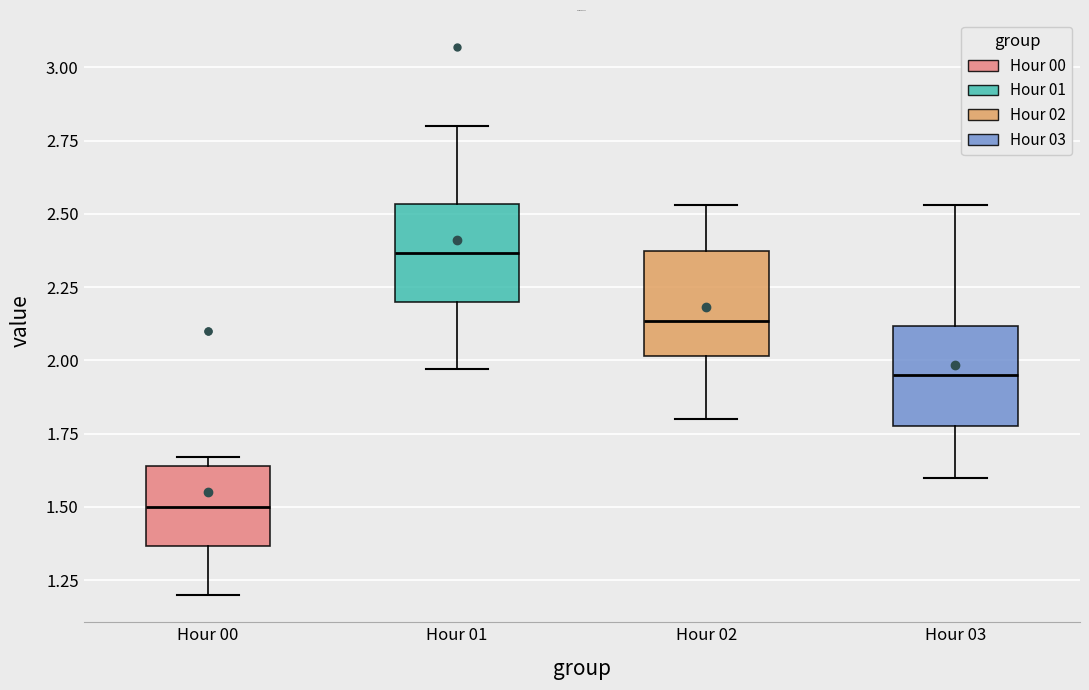

Where does the upper whisker of the box for Hour 03 end on the y-axis? The values are not printed on the chart, so give them approximately, as read against the axis.

2.55